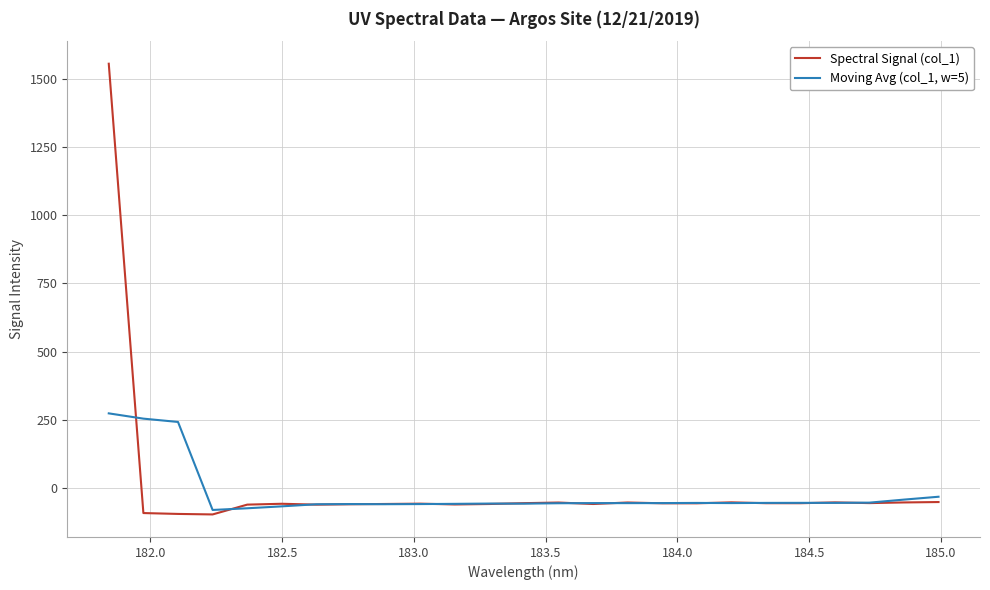

Rank the series by their maximum value, from lowest to highest.

Moving Avg (col_1, w=5), Spectral Signal (col_1)